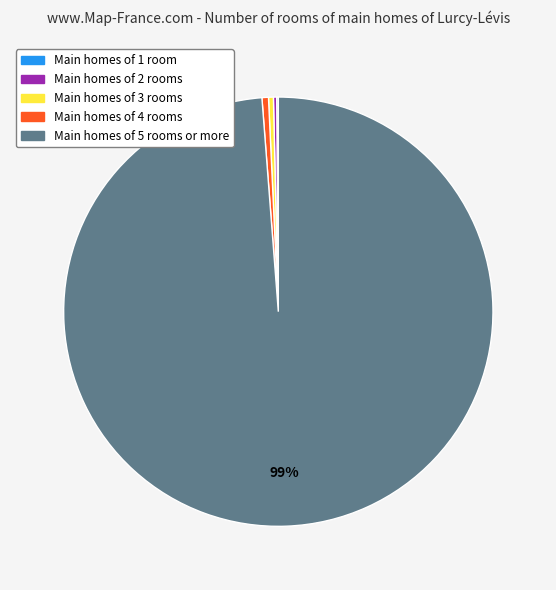

What is the largest slice in the pie chart?

Main homes of 5 rooms or more